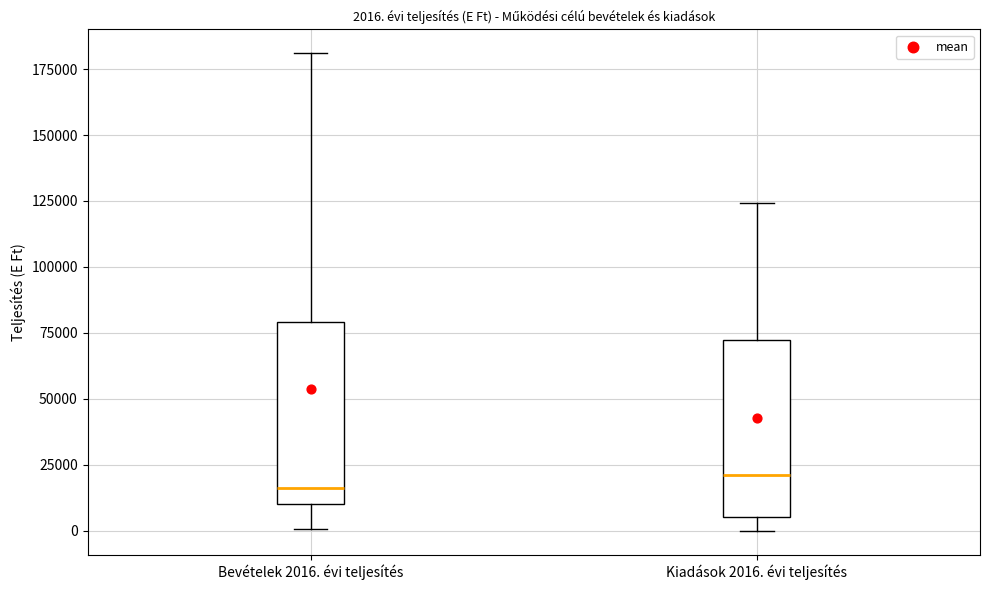

Which box's median line is the highest?

Kiadások 2016. évi teljesítés